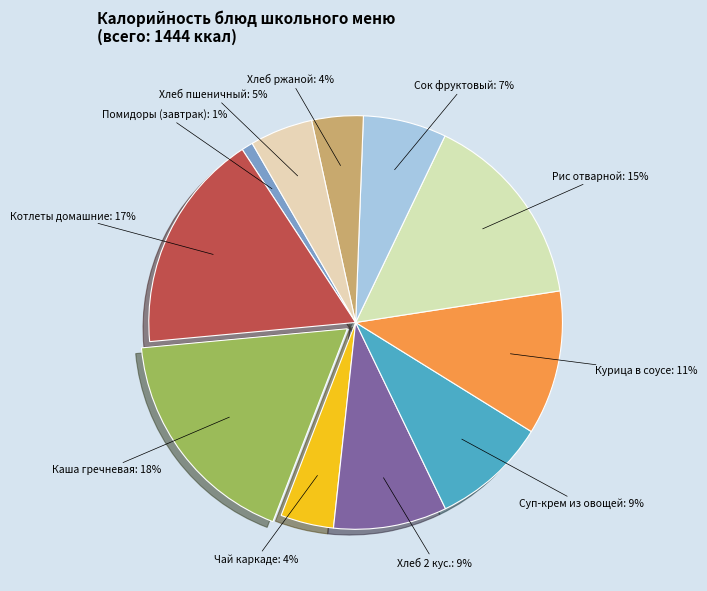

What is the smallest slice in the pie chart?

Помидоры (завтрак)